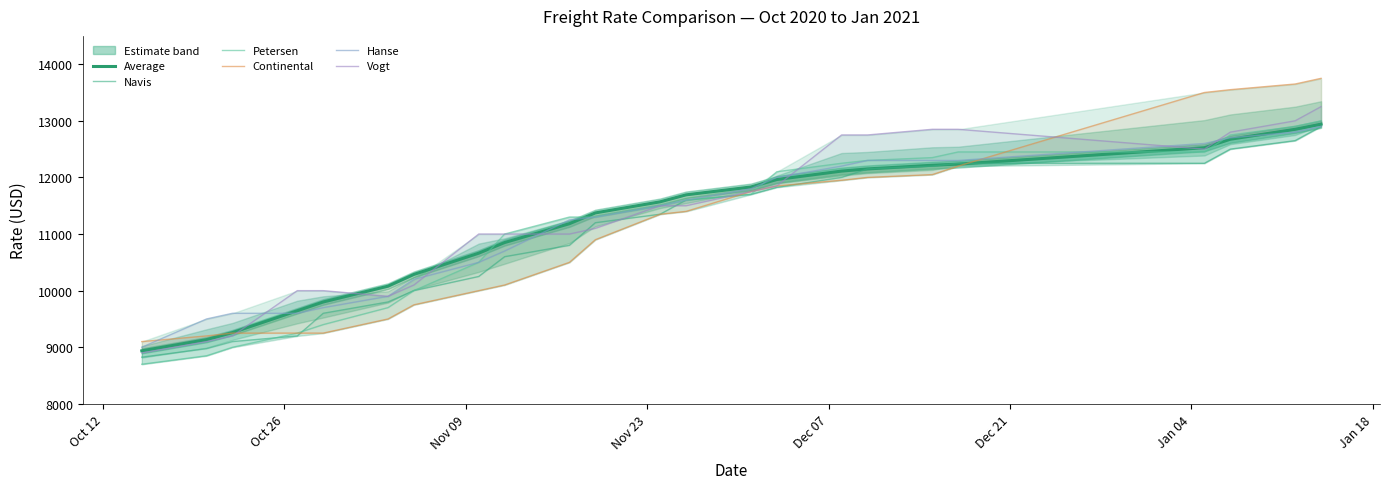

Which series has the largest total across all categories?

Vogt